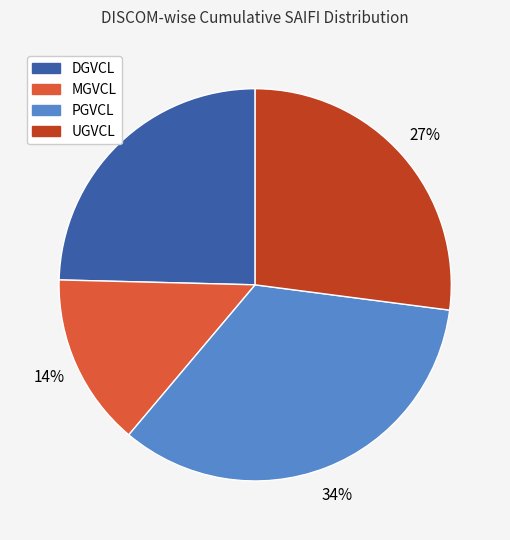

Rank the categories by value from highest to lowest.

PGVCL, UGVCL, DGVCL, MGVCL